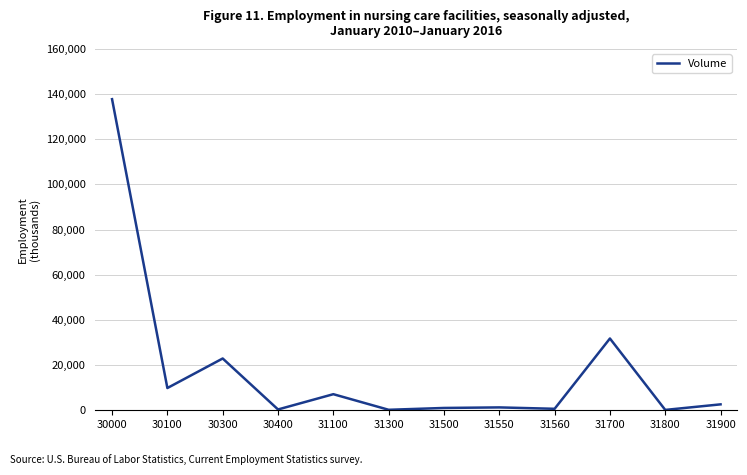

At which label does the data first exceed 2607?

30000